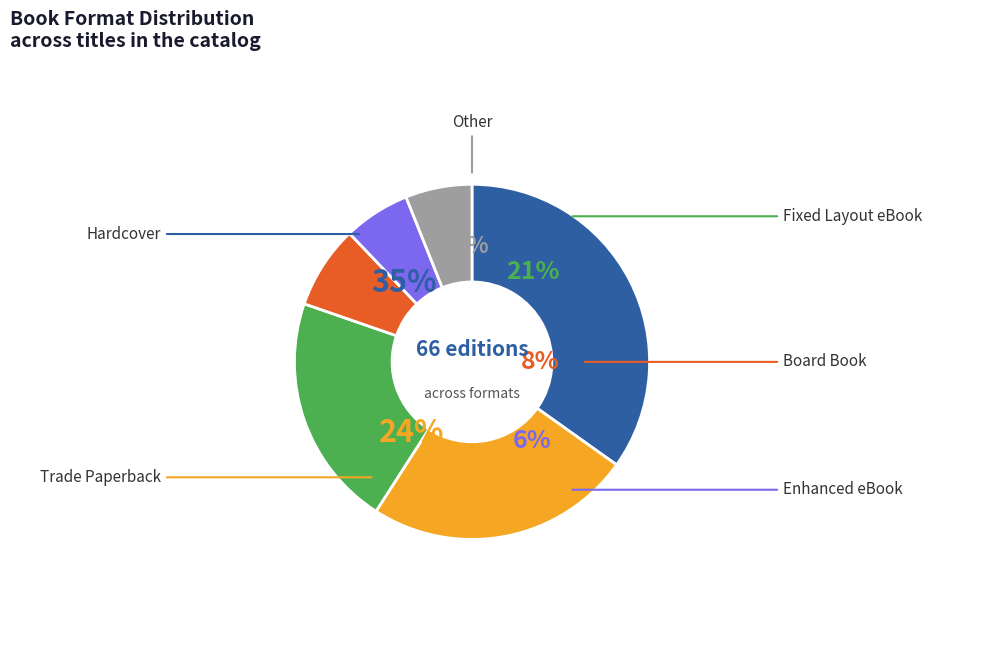

Which category has the biggest portion of the pie?

Hardcover